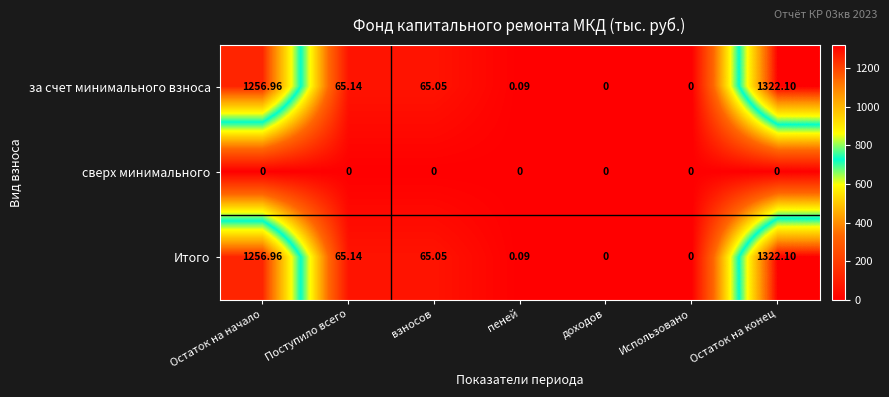

How many data points in Итого are less than 65?

3